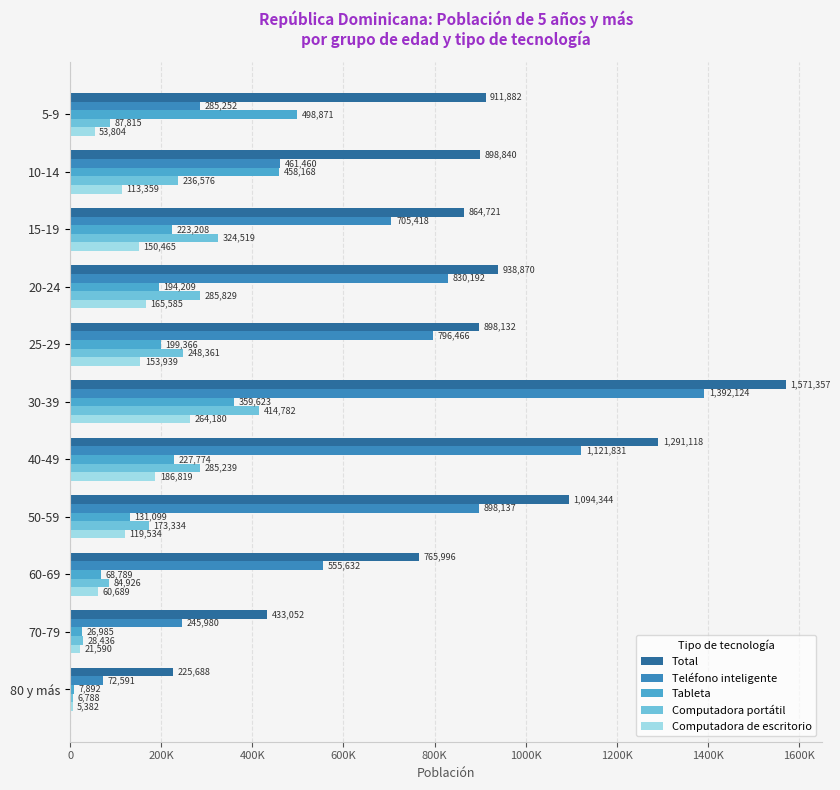

Which series has the largest range (max minus min)?

Total